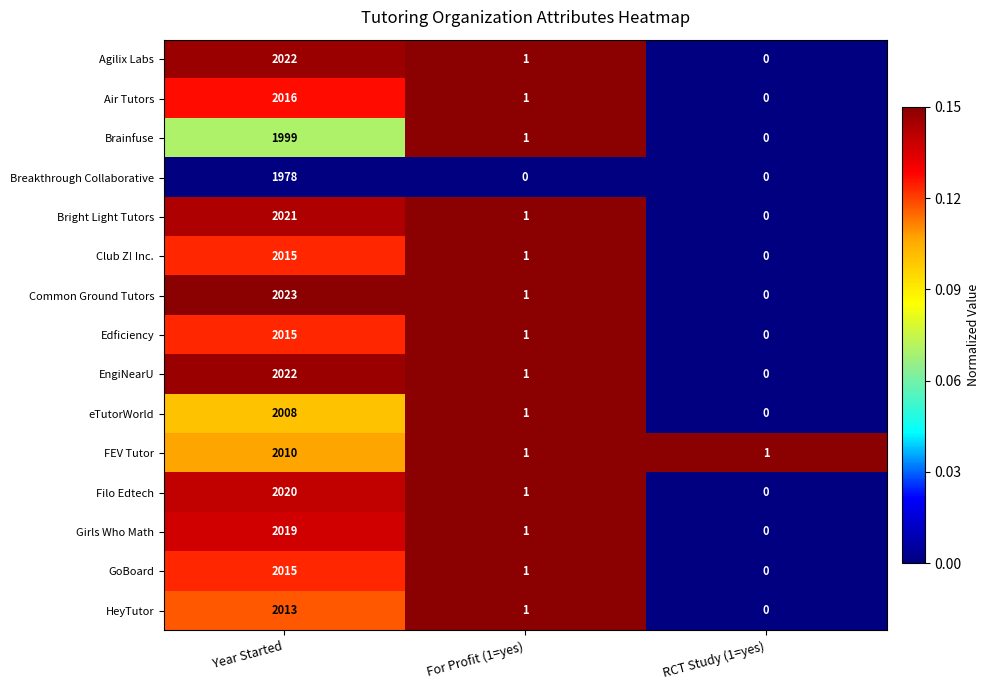

True or false: Air Tutors has a value of 0 at For Profit (1=yes).

False